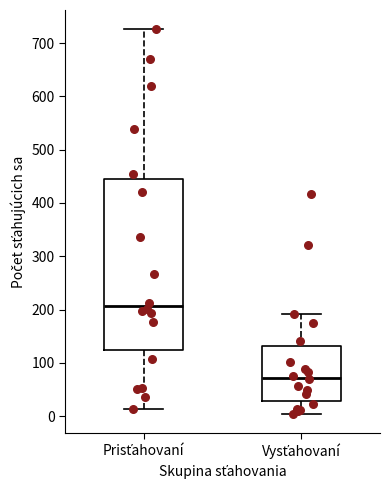

Where is the lower edge of the box for Vysťahovaní on the y-axis? The values are not printed on the chart, so give them approximately, as read against the axis.

30